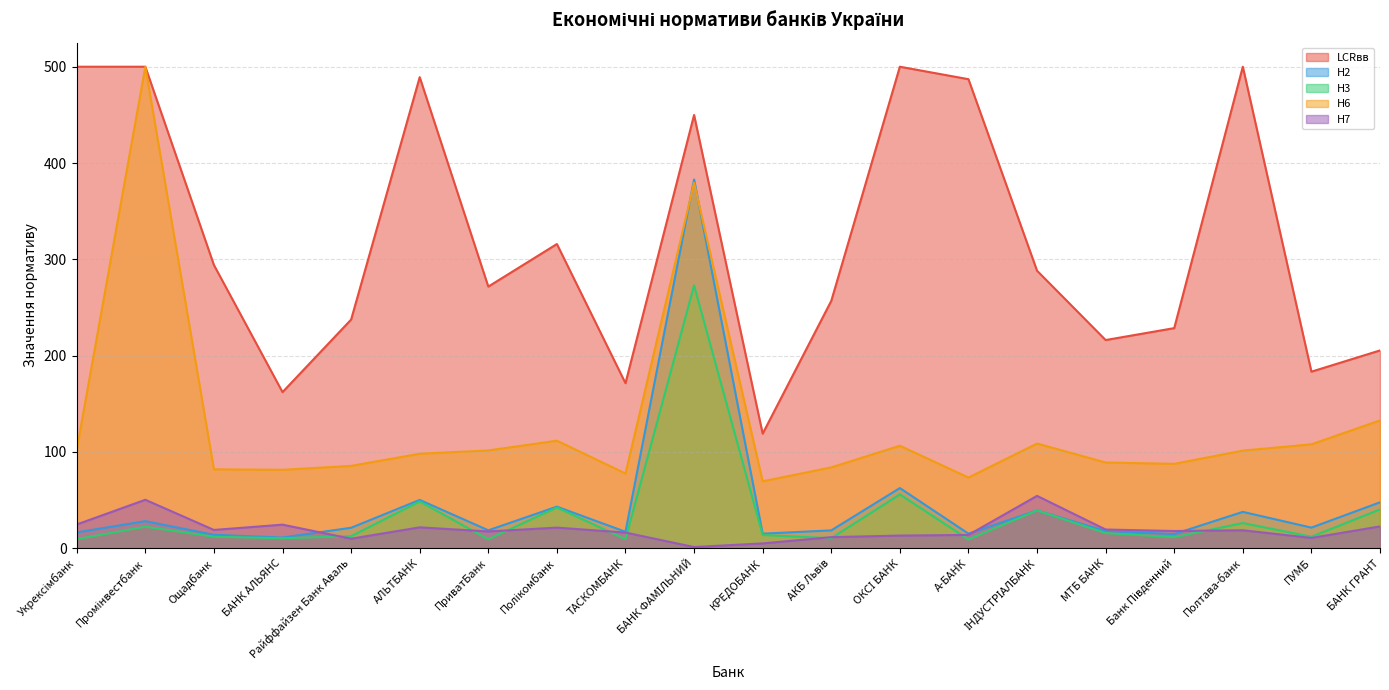

The value of Н6 at ПУМБ is 163.3. True or false?

False